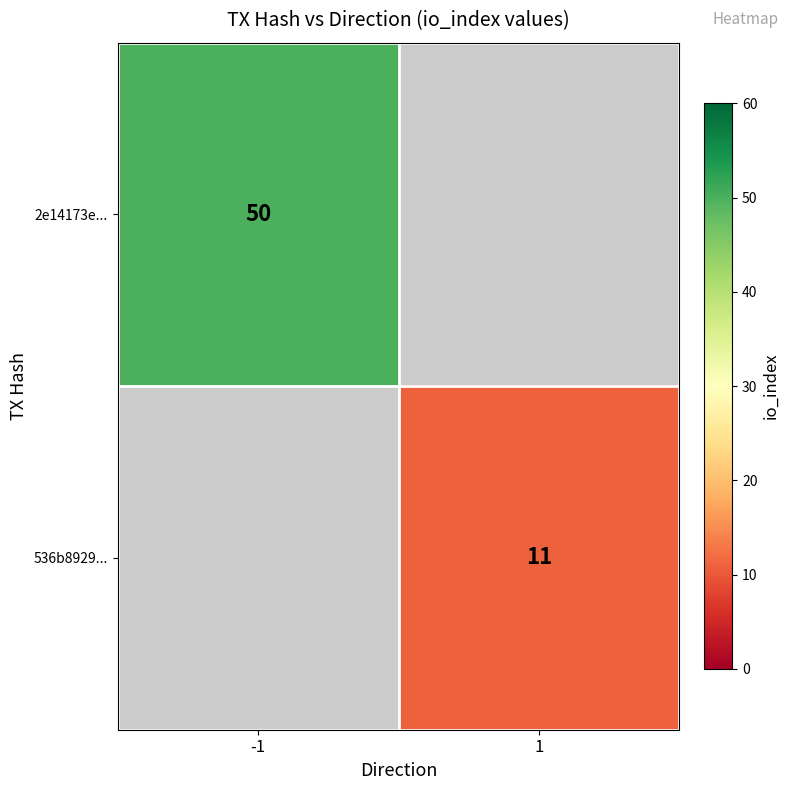

The 536b8929... series shows 17 at 1. True or false?

False